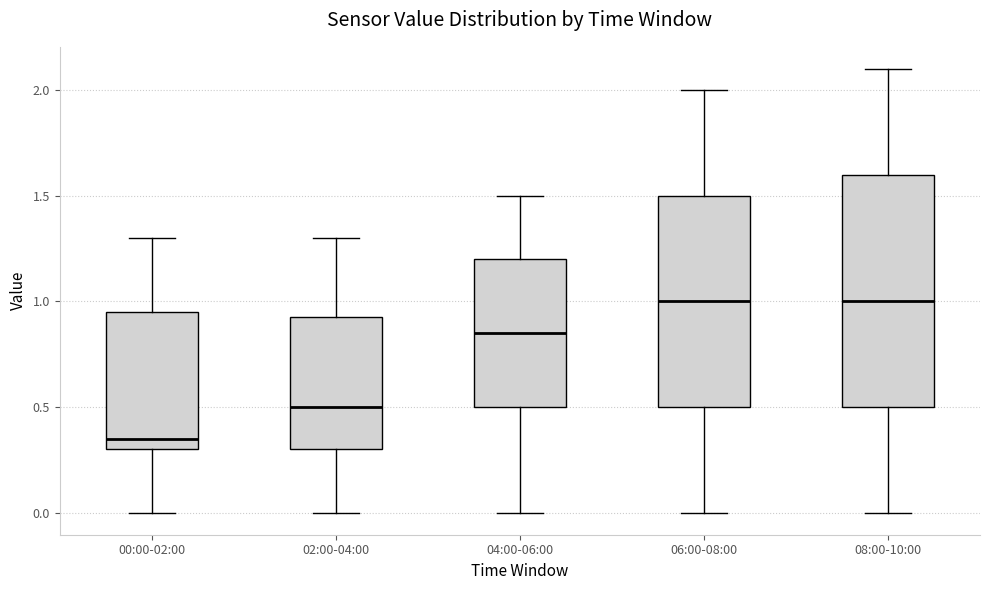

Where does the upper whisker of the box for 00:00-02:00 end on the y-axis? The values are not printed on the chart, so give them approximately, as read against the axis.

1.30